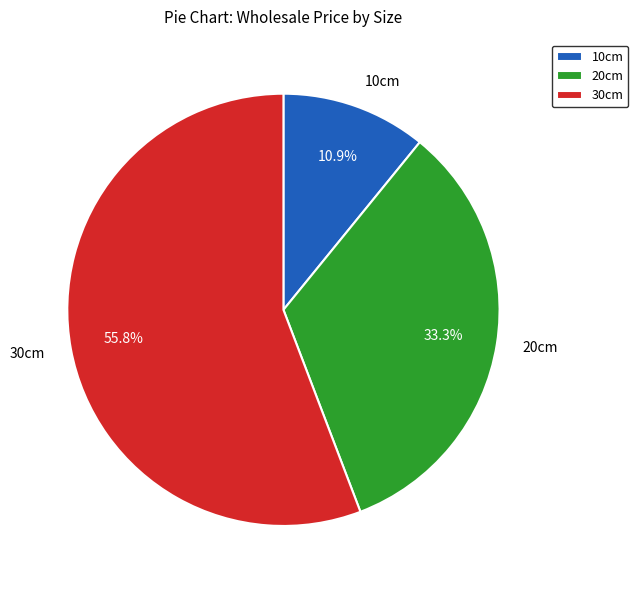

Does any single category account for the majority?

Yes